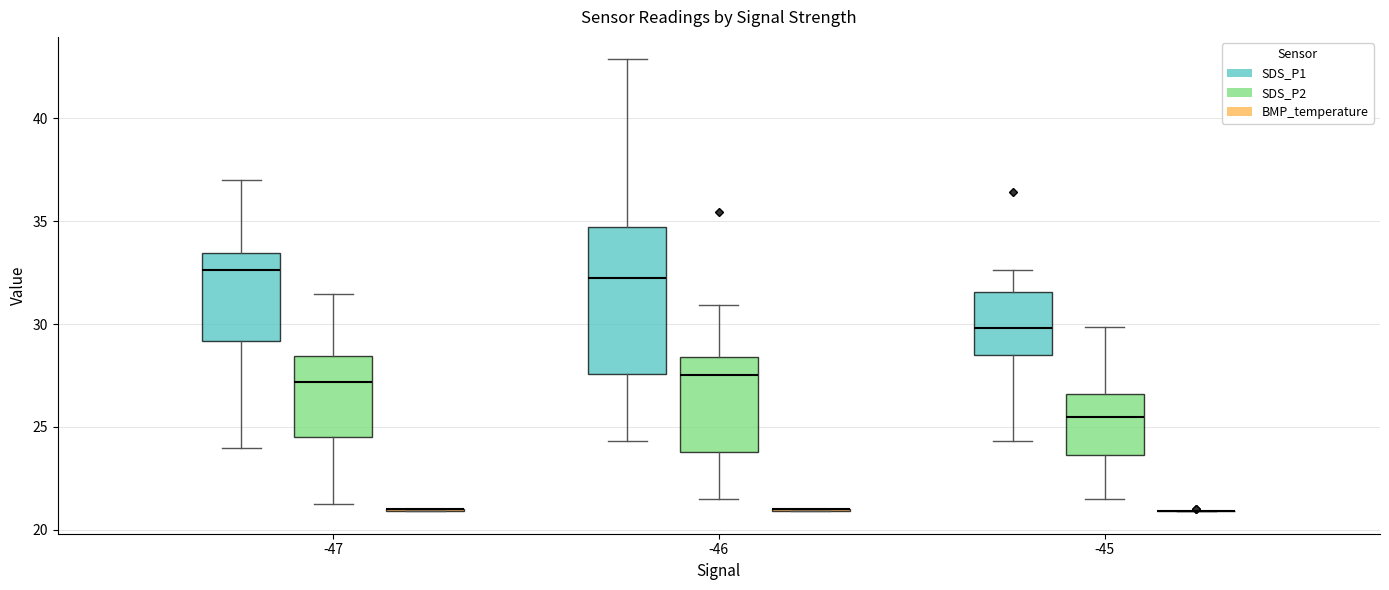

Reading left to right, read every box against the y-axis: the position of its median line, the range the box covers, and the ends of its whiskers. The values are not printed on the chart, so give them approximately, as read against the axis.

-47 (SDS_P1): median 32.5, box 29.0 to 33.5, whiskers 24.0 to 37.0
-47 (SDS_P2): median 27.0, box 24.5 to 28.5, whiskers 21.5 to 31.5
-47 (BMP_temperature): box collapsed to a line at 21.0, whiskers 21.0 to 21.0
-46 (SDS_P1): median 32.5, box 27.5 to 34.5, whiskers 24.5 to 43.0
-46 (SDS_P2): median 27.5, box 24.0 to 28.5, whiskers 21.5 to 31.0
-46 (BMP_temperature): box collapsed to a line at 21.0, whiskers 21.0 to 21.0
-45 (SDS_P1): median 30.0, box 28.5 to 31.5, whiskers 24.5 to 32.5
-45 (SDS_P2): median 25.5, box 23.5 to 26.5, whiskers 21.5 to 30.0
-45 (BMP_temperature): box collapsed to a line at 21.0, whiskers 21.0 to 21.0